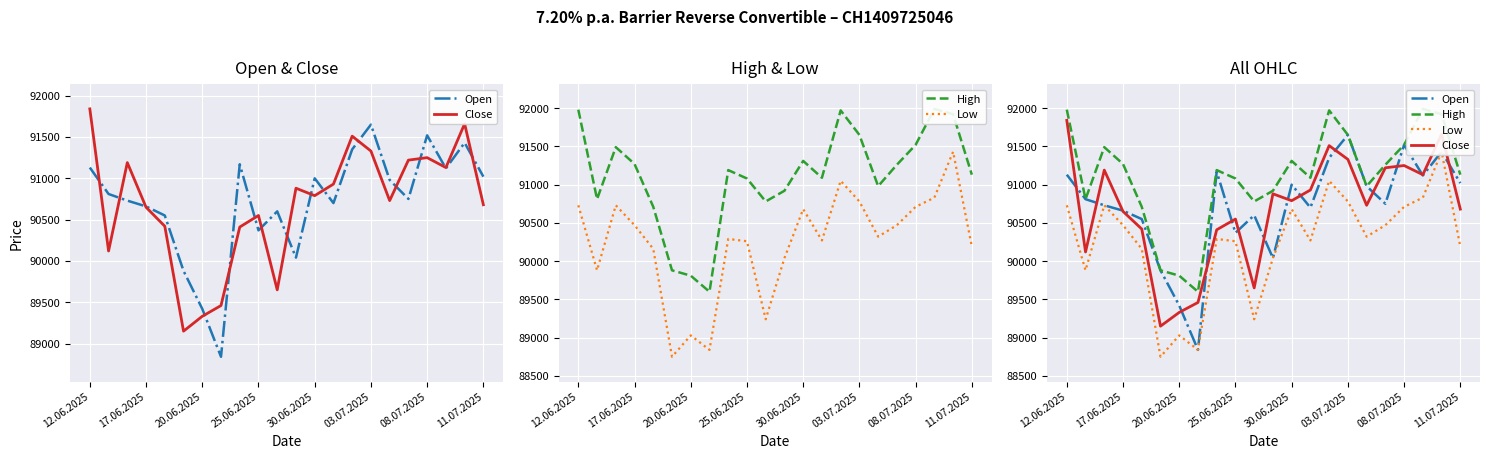

At which label does Close first exceed 90790?

12.06.2025